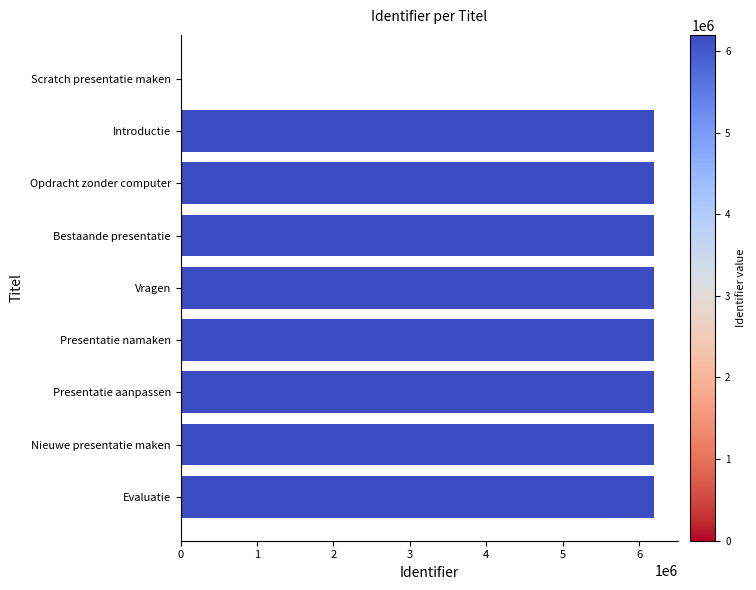

What is the sum of the values at Presentatie aanpassen and Nieuwe presentatie maken?

12395769